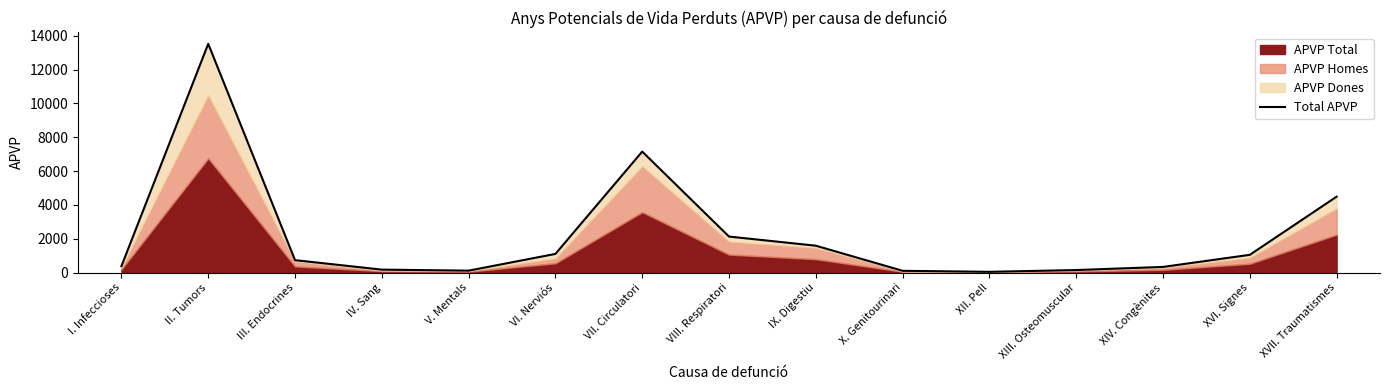

List the labels in order of value, smallest first.

XII. Pell, X. Genitourinari, V. Mentals, XIII. Osteomuscular, IV. Sang, XIV. Congènites, I. Infeccioses, III. Endocrines, XVI. Signes, VI. Nerviós, IX. Digestiu, VIII. Respiratori, XVII. Traumatismes, VII. Circulatori, II. Tumors